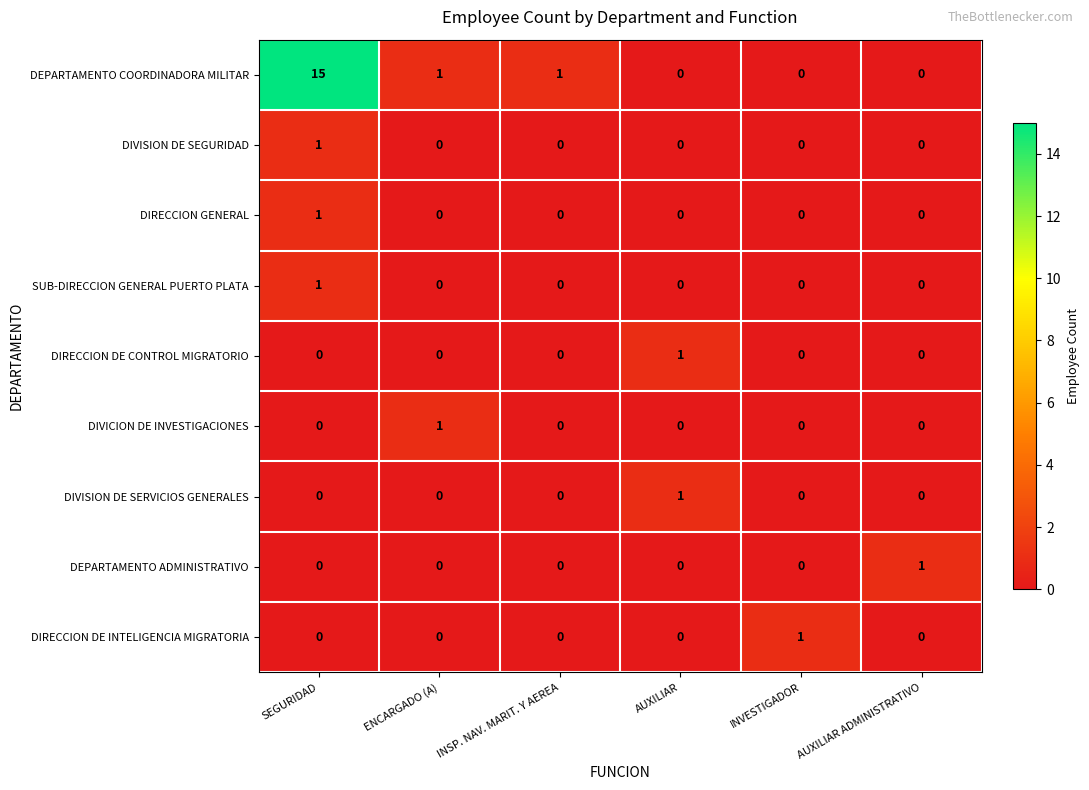

Is it true that DIVISION DE SEGURIDAD equals 0 at INVESTIGADOR?

True